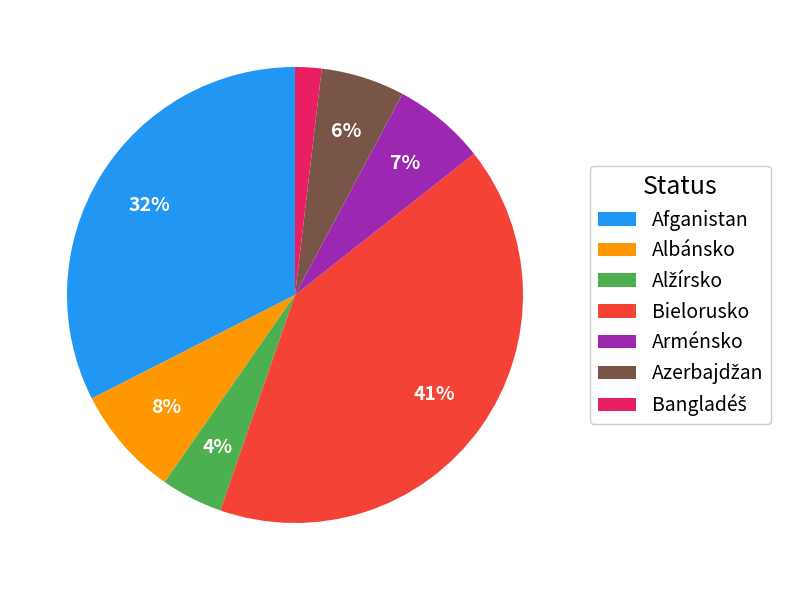

Is there any slice that represents more than half of the pie?

No